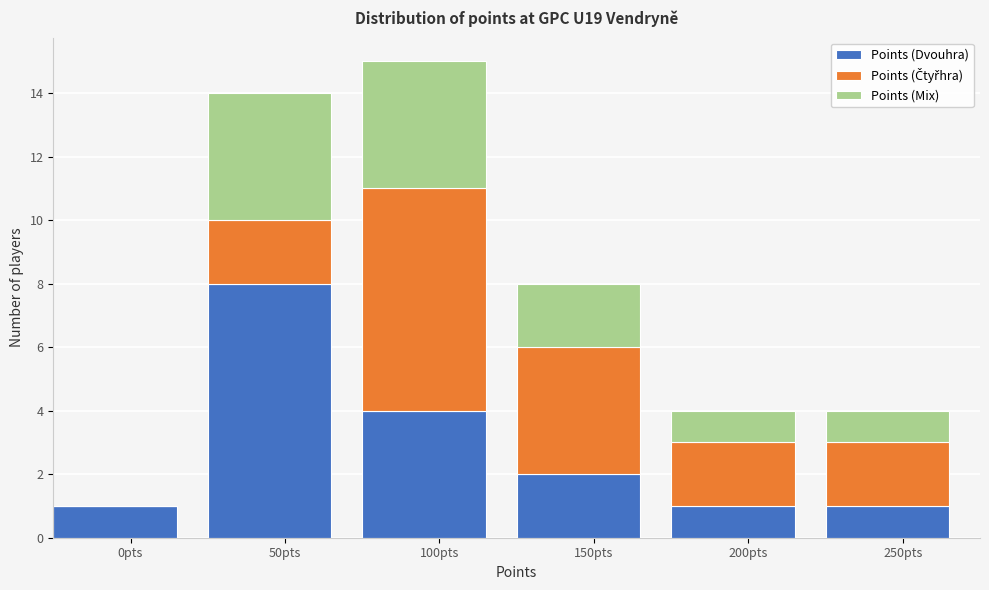

At which category is the sum across all series the highest?

100pts